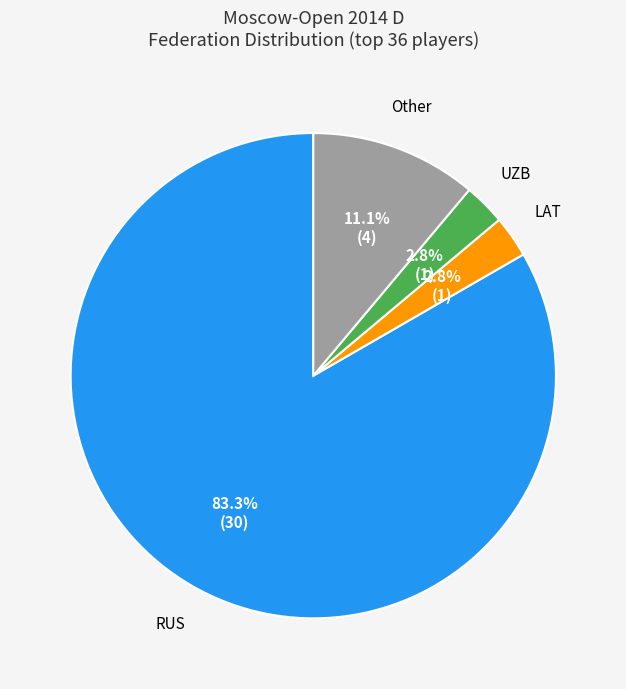

To the nearest percent, what is the average slice percentage?

25%